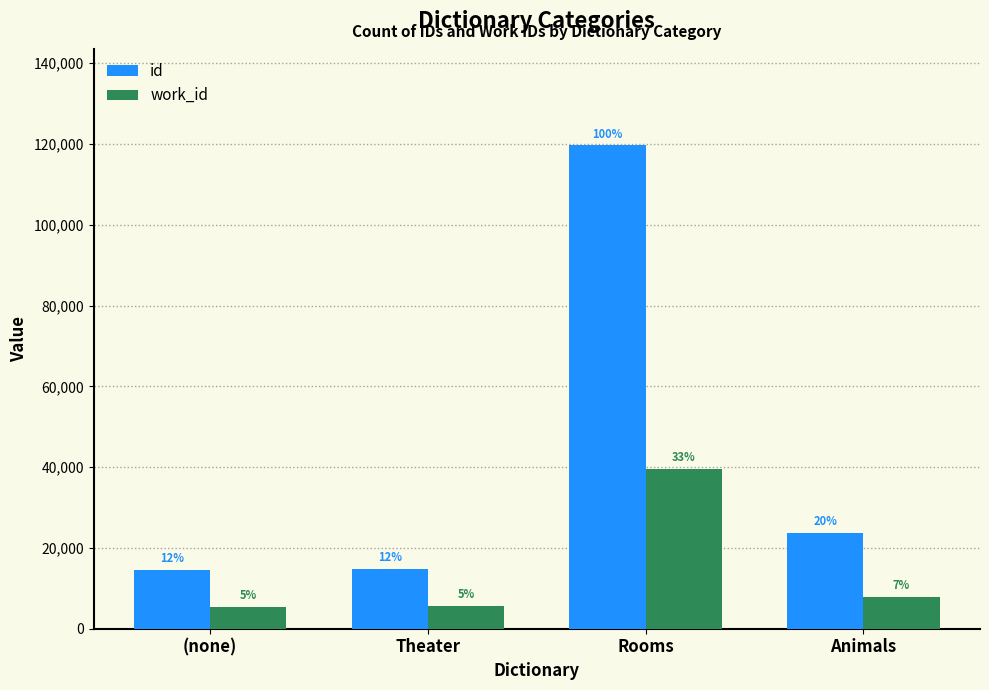

What are all the series names shown in the legend?

id, work_id